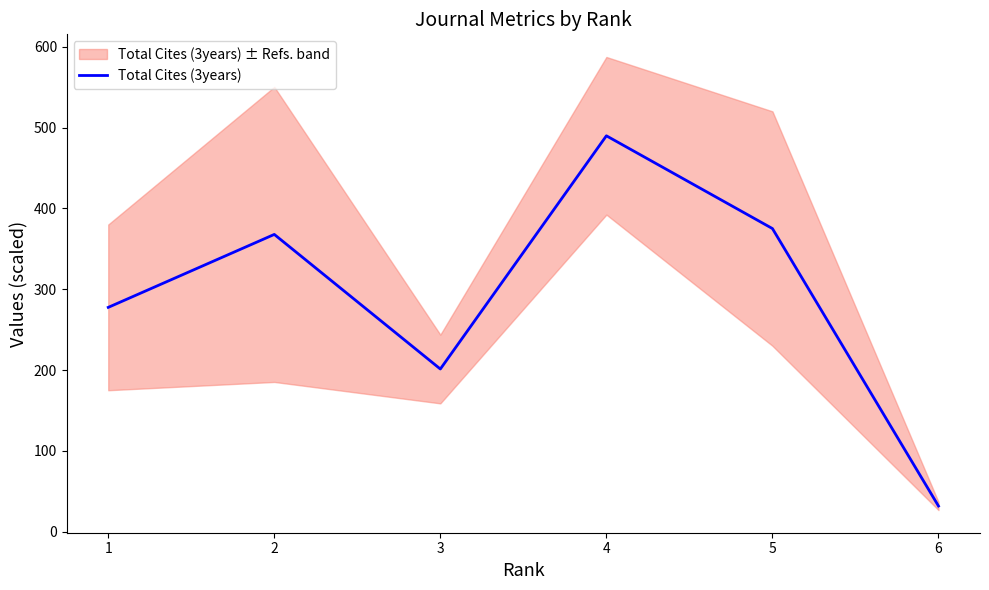

What is the difference between the second highest and second lowest values?

173.8